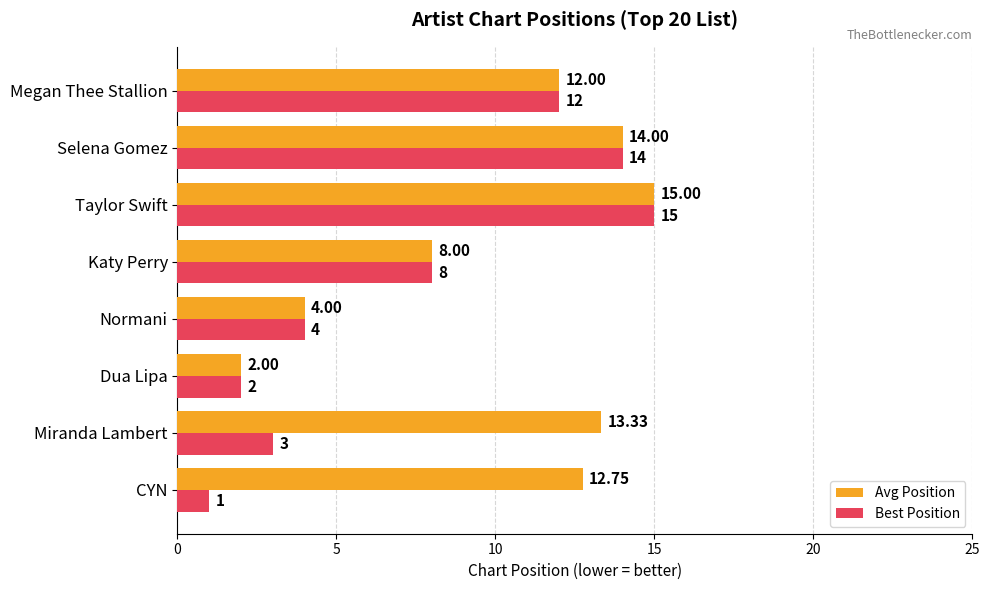

At which label is Best Position closest to 8?

Katy Perry